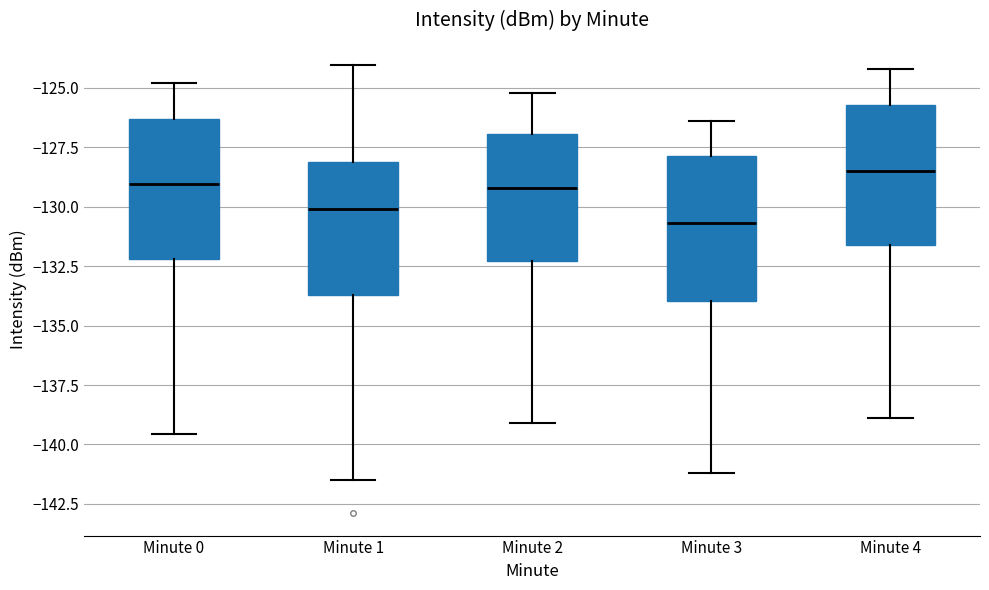

Which box has the lowest median line?

Minute 3